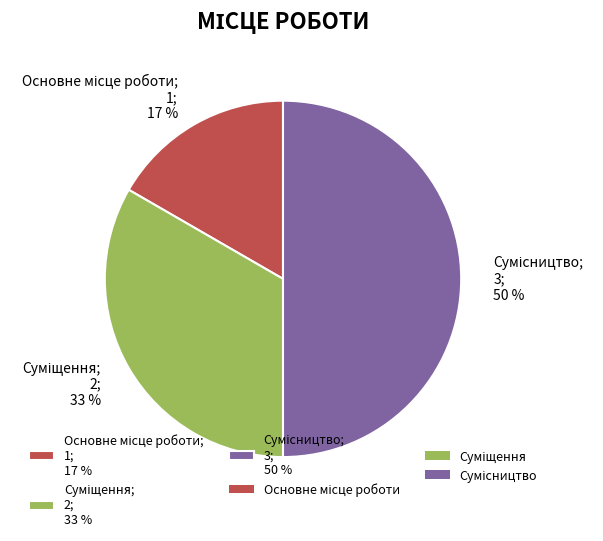

To the nearest percent, what is the difference between the largest and smallest slice percentages?

33%